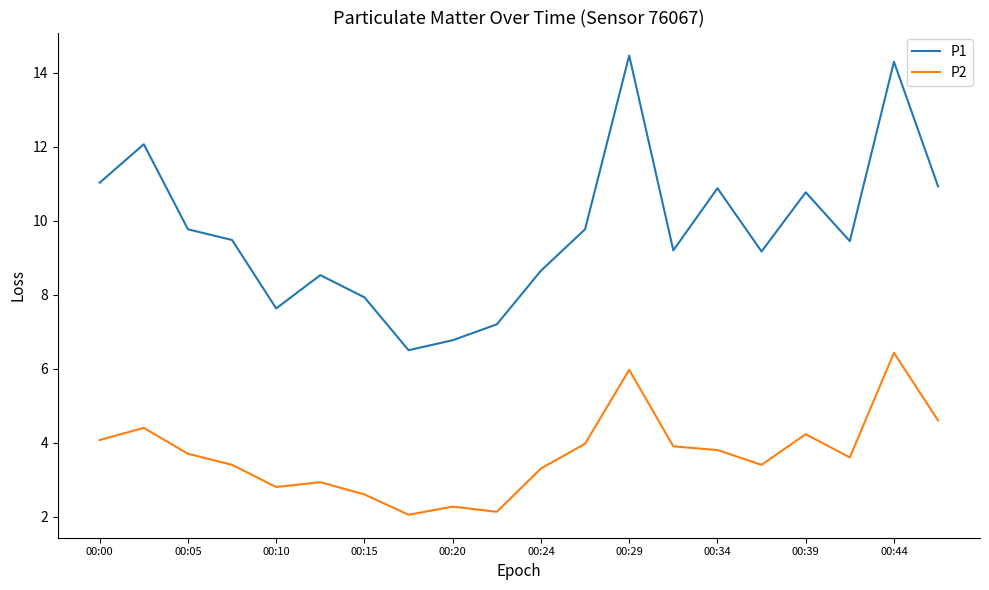

What are all the series names shown in the legend?

P1, P2